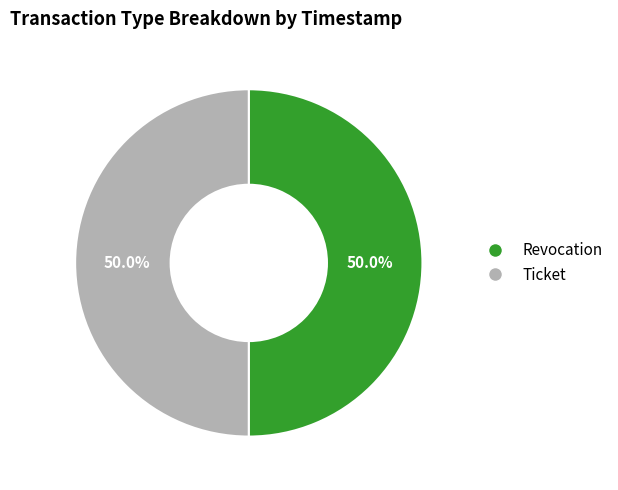

Is it true that Revocation is 38% of the pie?

False